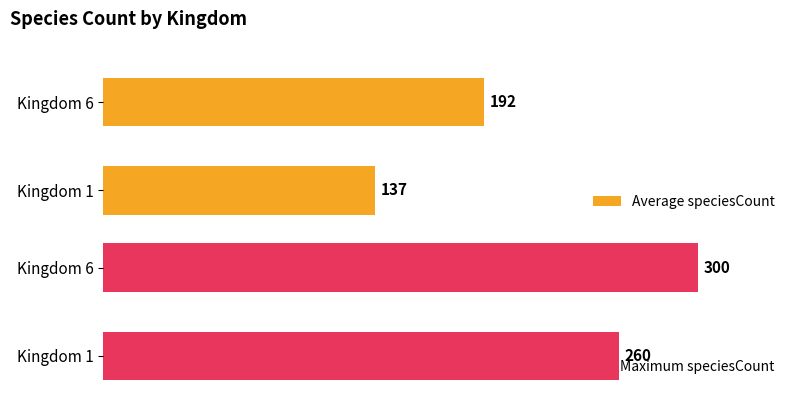

Which series has the largest total across all categories?

Maximum speciesCount